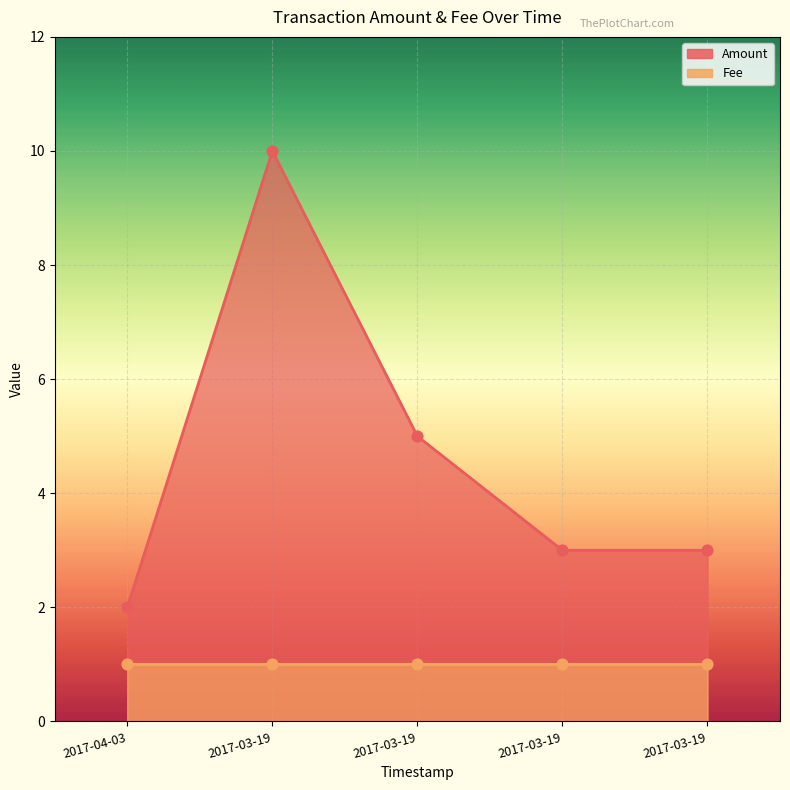

Which series has the largest total across all categories?

Amount